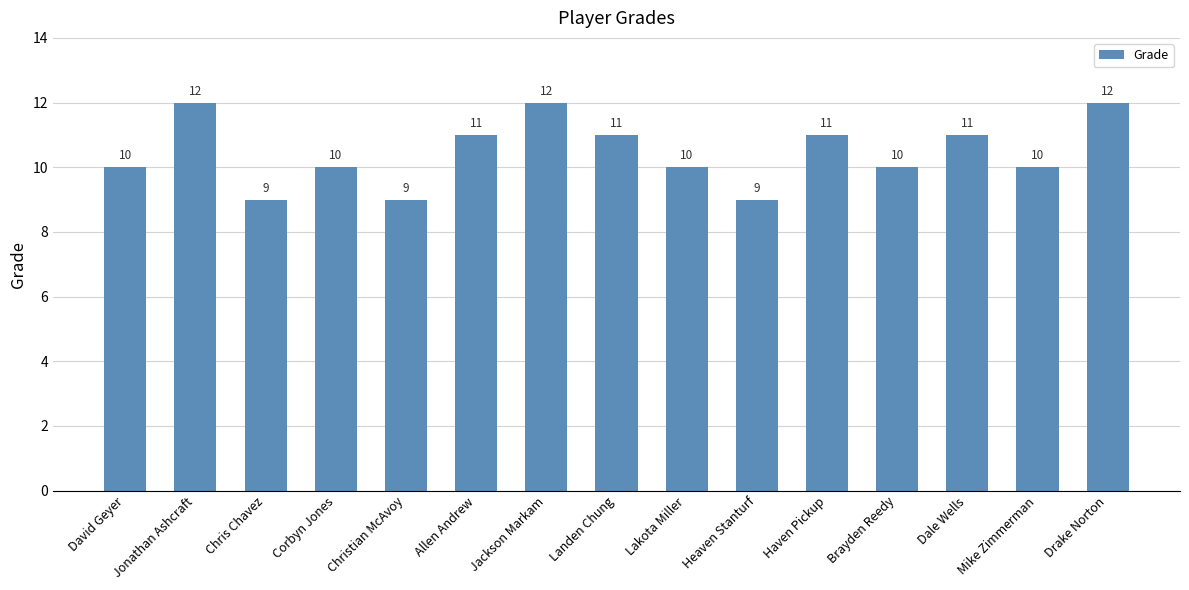

Is it true that the value at David Geyer is 10?

True